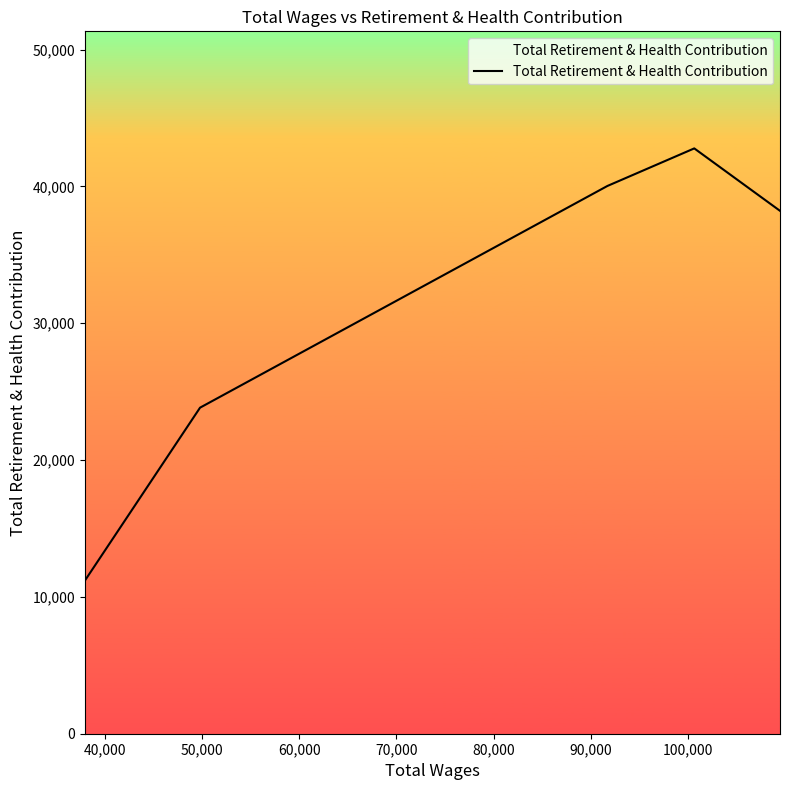

How many interior local peaks (higher than both neighbors) does the data have?

1